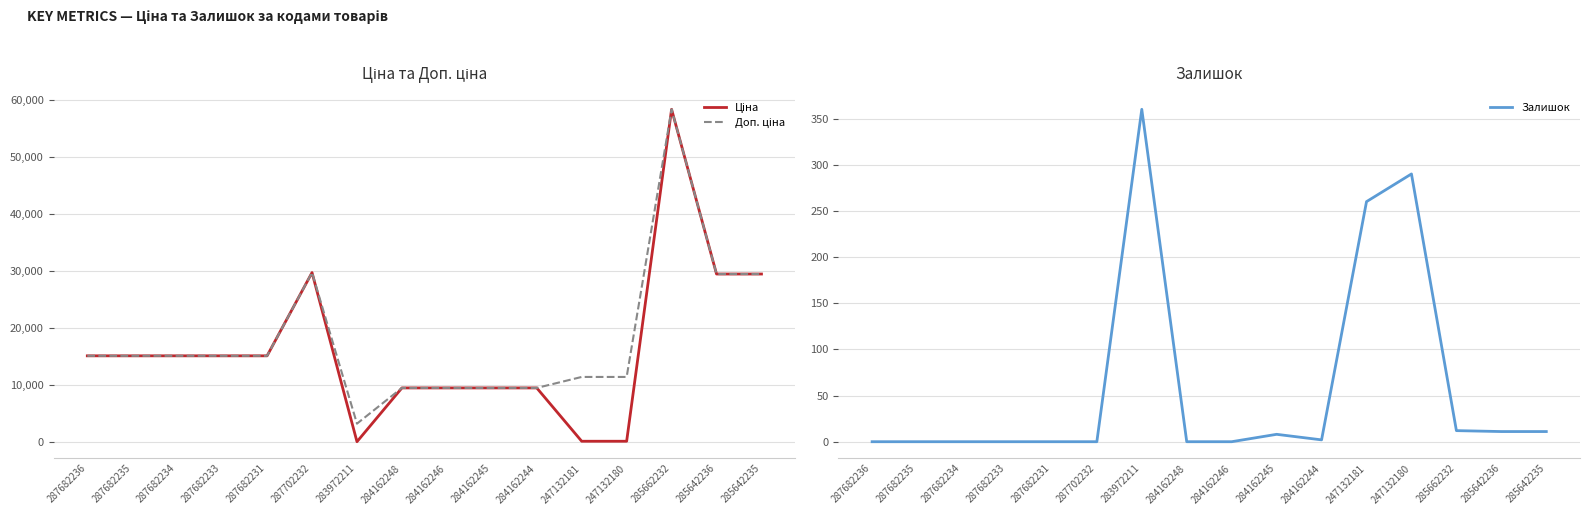

Where does the Ціна series first go above 15120?

287702232